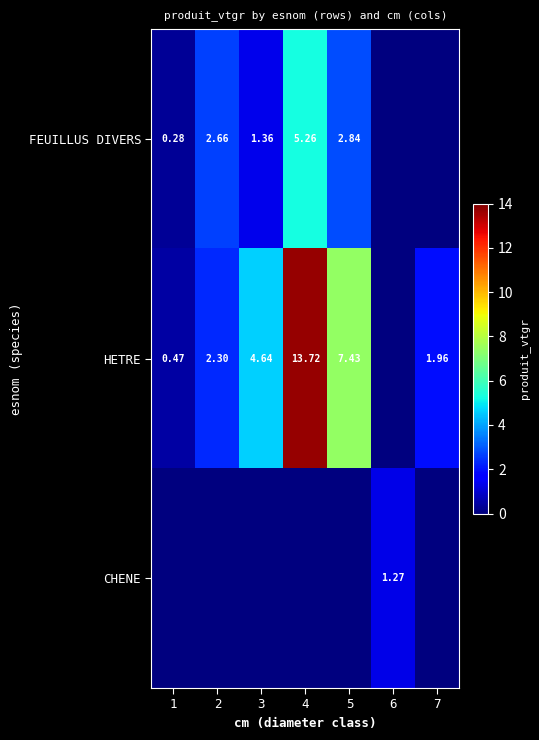

Is the value of FEUILLUS DIVERS at 4 greater than the value of HETRE at 1?

Yes